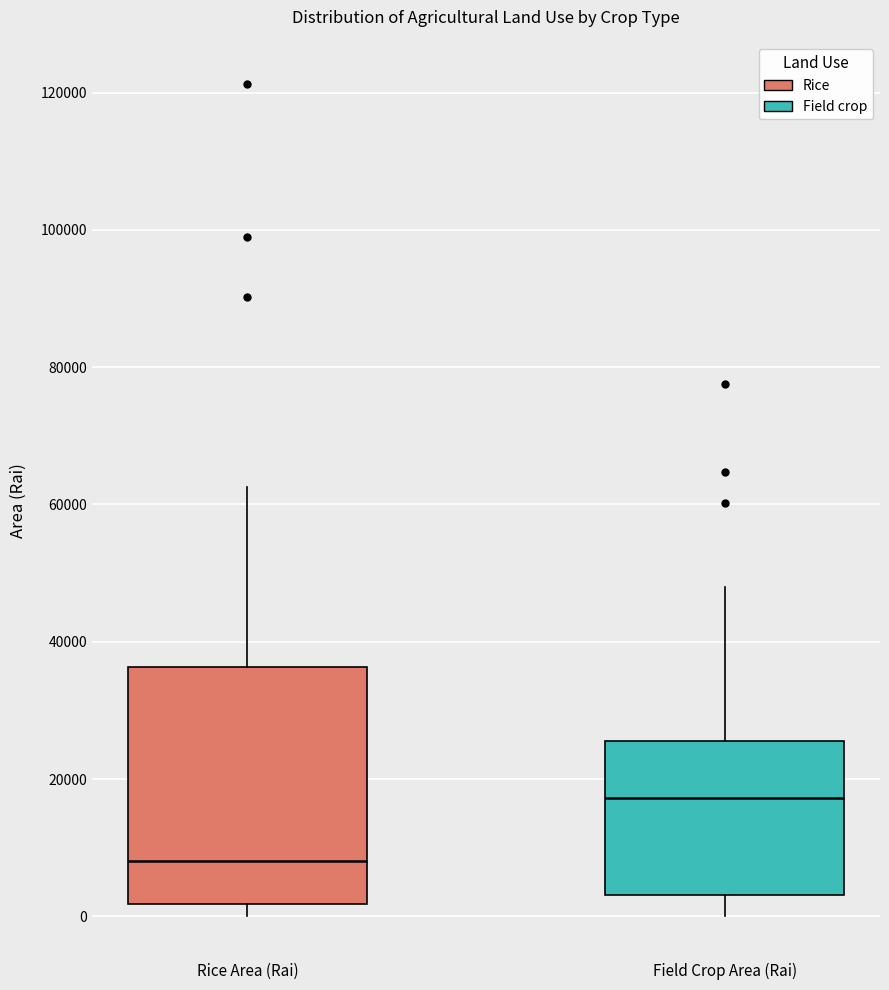

Which box has the highest median line?

Field Crop Area (Rai)